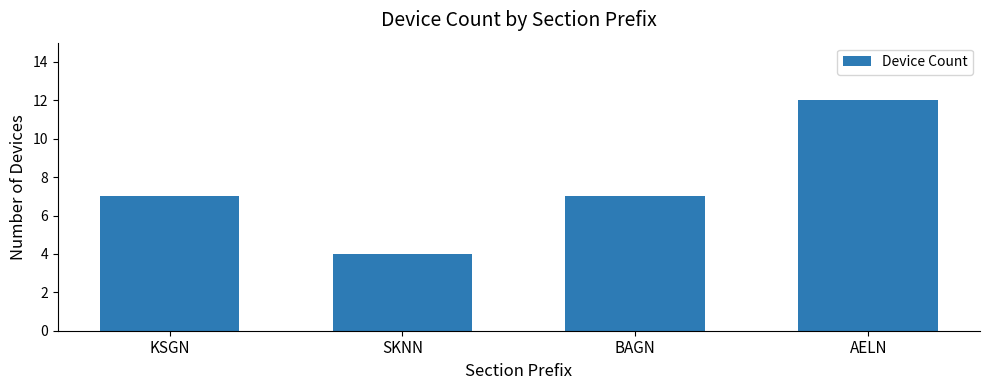

Count the values in the range 7 to 12.

3